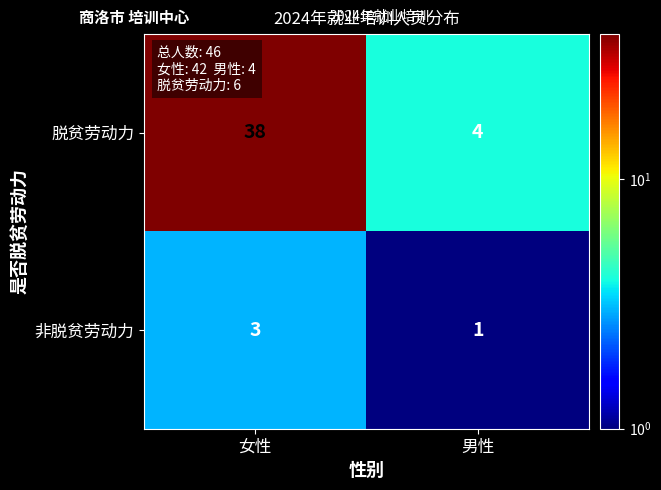

What value does the 脱贫劳动力 series have at 女性?

38